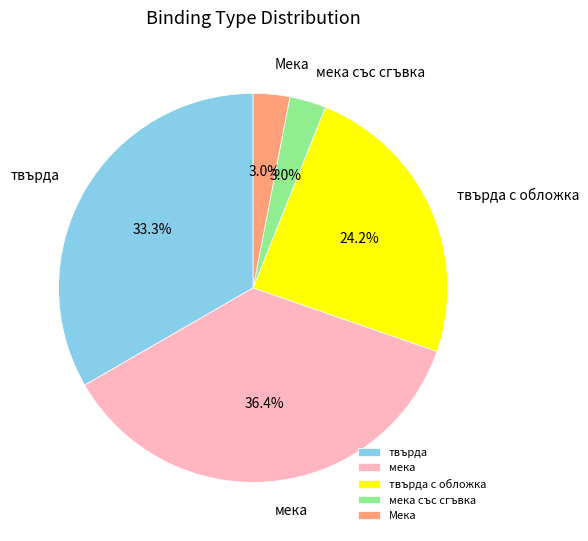

To the nearest percent, what percentage of the pie is мека със сгъвка?

3%